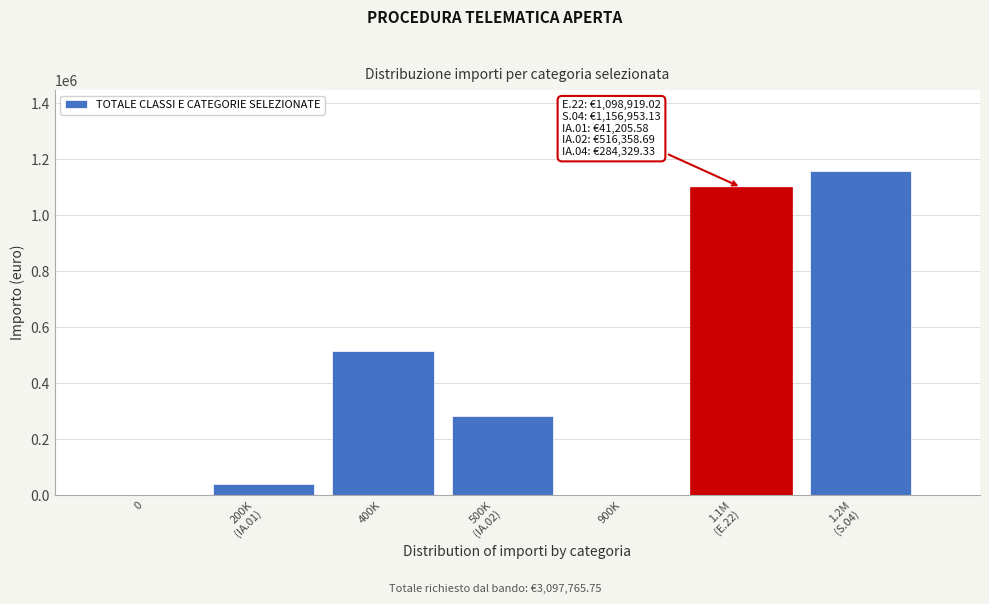

What is the greatest value displayed?

1156953.1